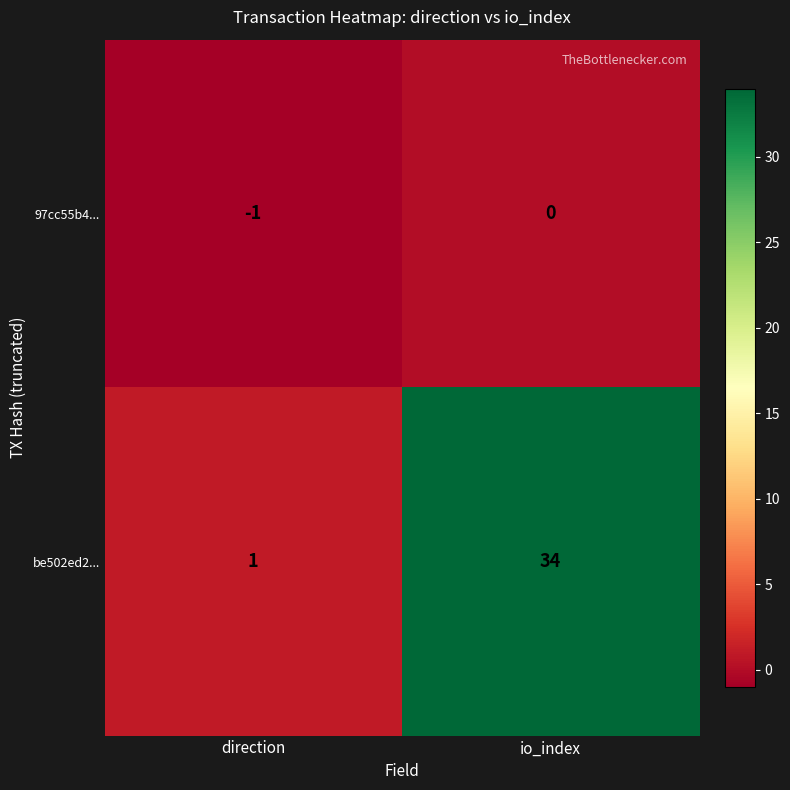

How many data points does each series have?

2